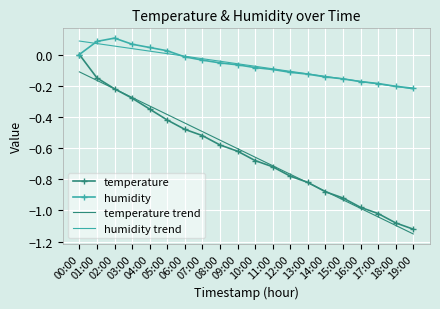

At which label is temperature trend closest to 0?

00:00